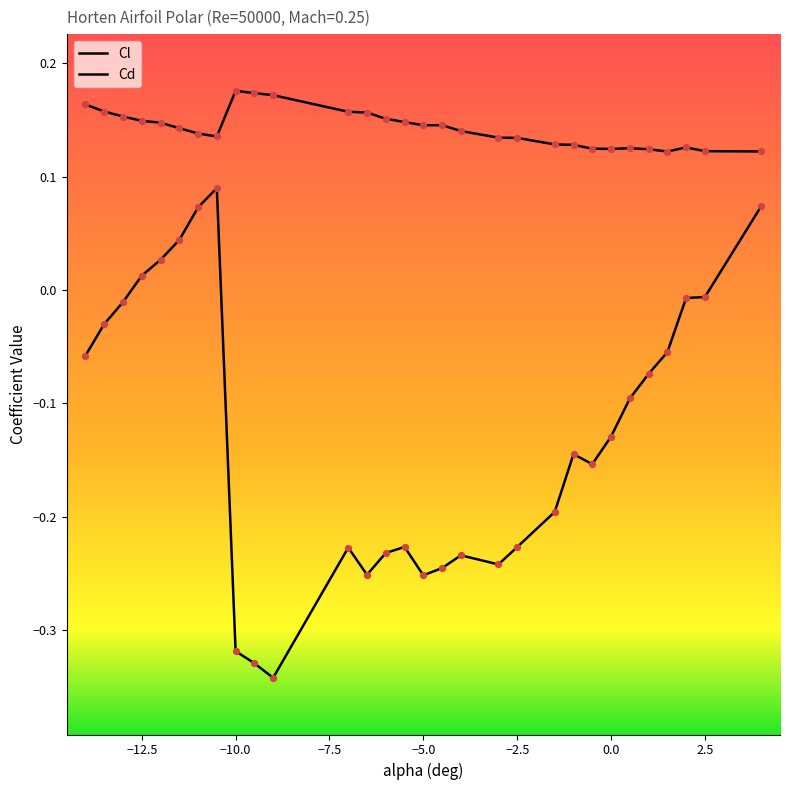

What are all the series names shown in the legend?

Cl, Cd